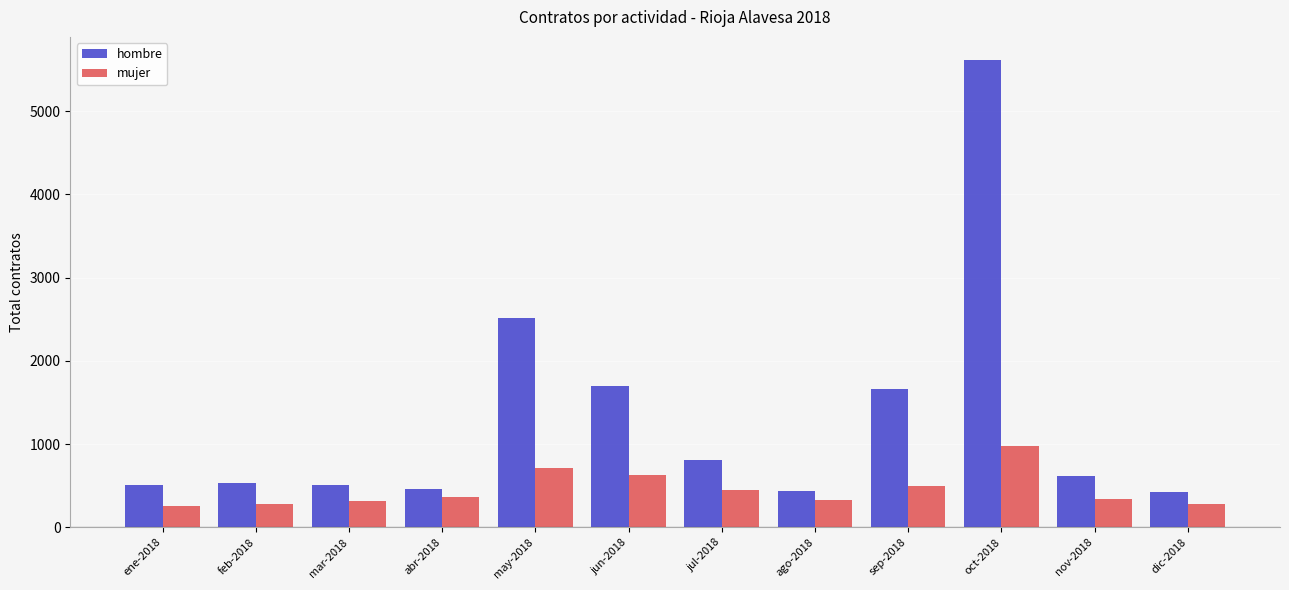

How many data points does each series have?

12